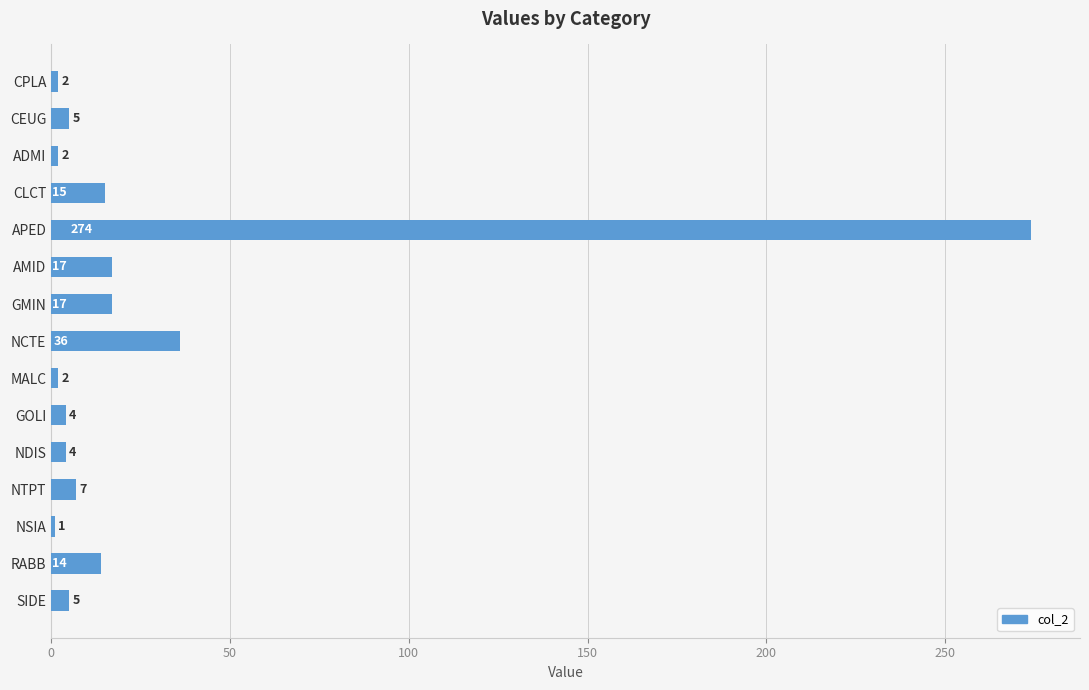

What is the label of the 14th bar from the top?

RABB